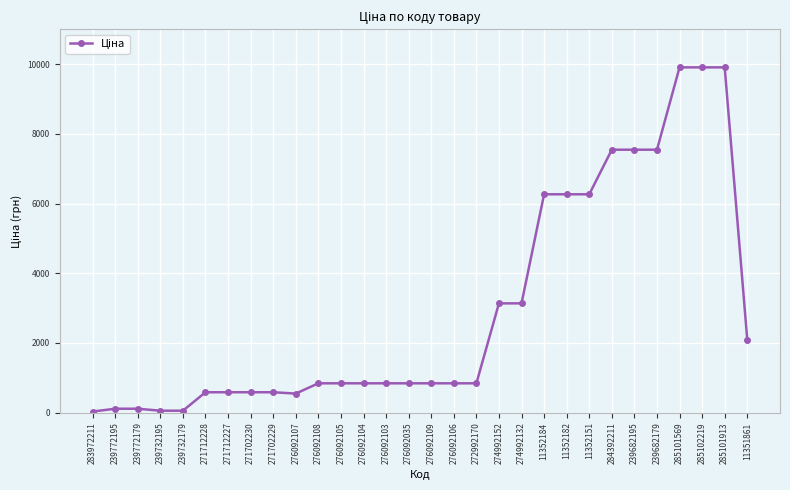

How many lines are shown in the chart?

1